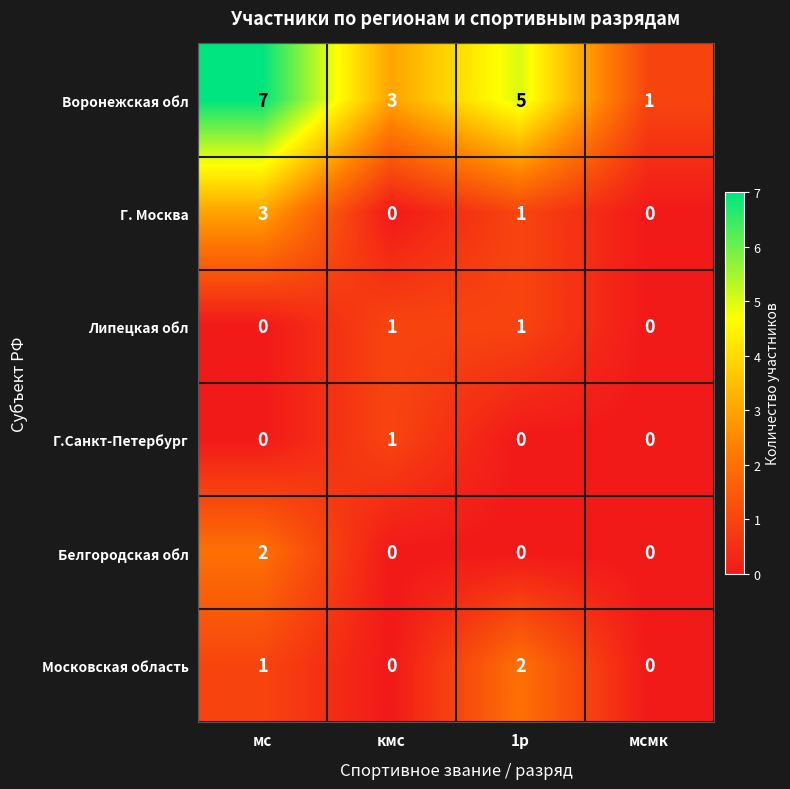

Which series has the largest total across all categories?

Воронежская обл